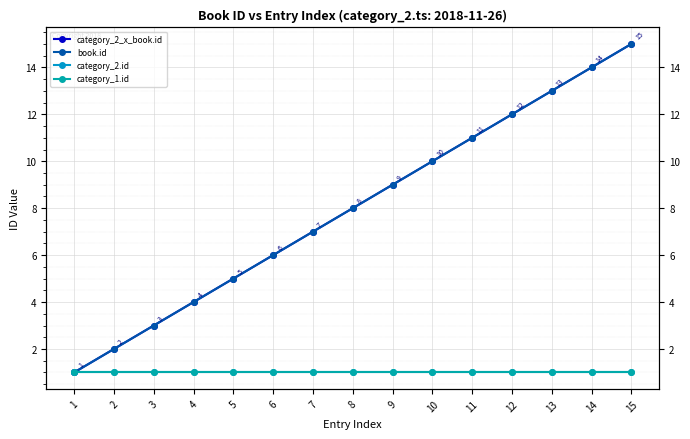

What is the value of the category_2.id point at the 7th from the left?

1